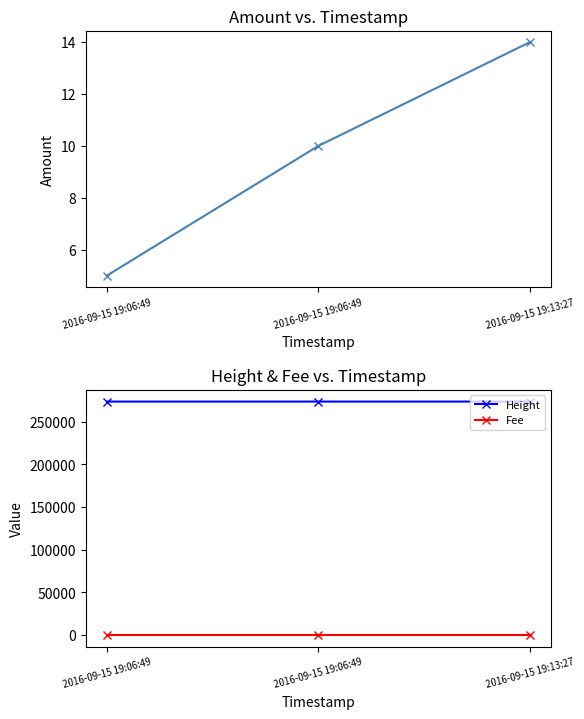

At which category does the chart reach its peak across all series?

2016-09-15 19:13:27